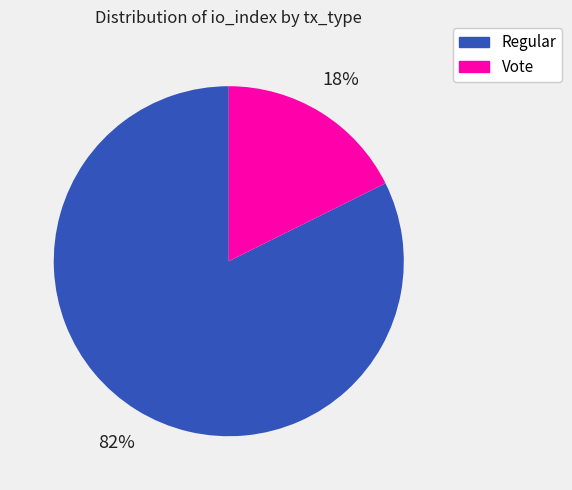

Which slice represents more than half of the pie?

Regular